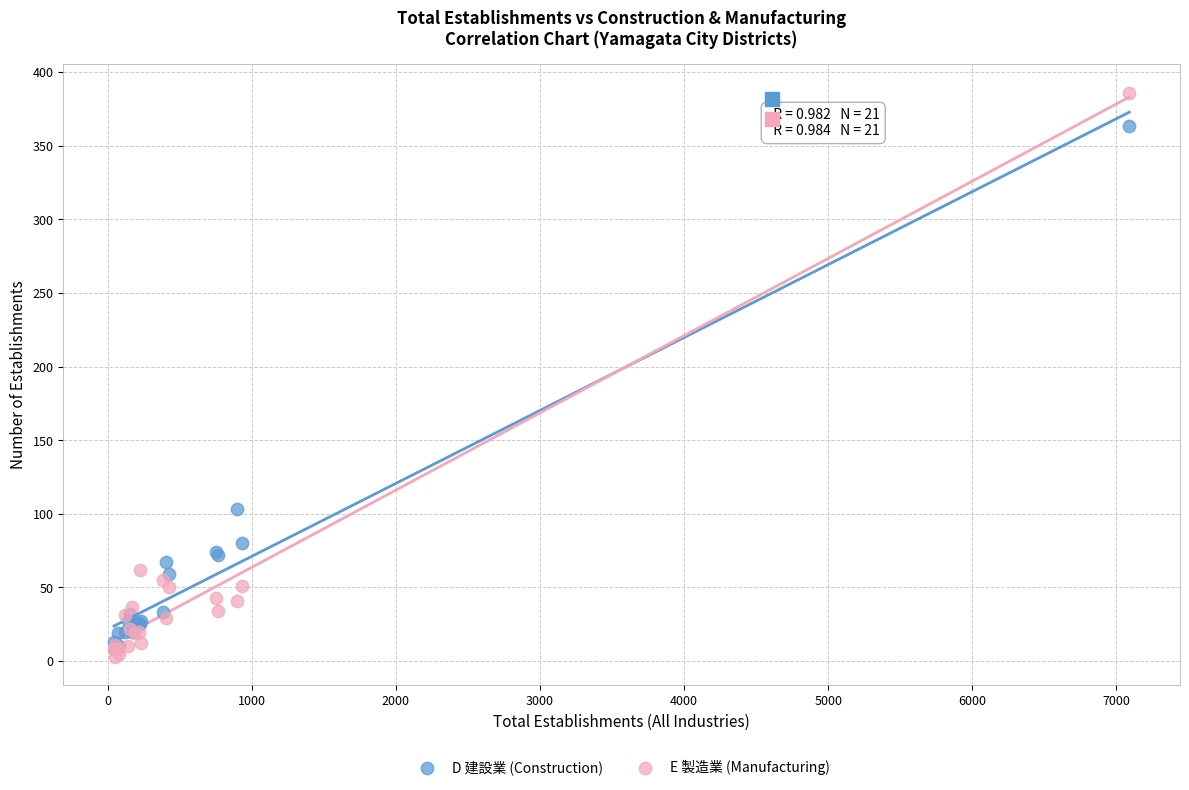

Across all series, what Y value is closest to 194?

103